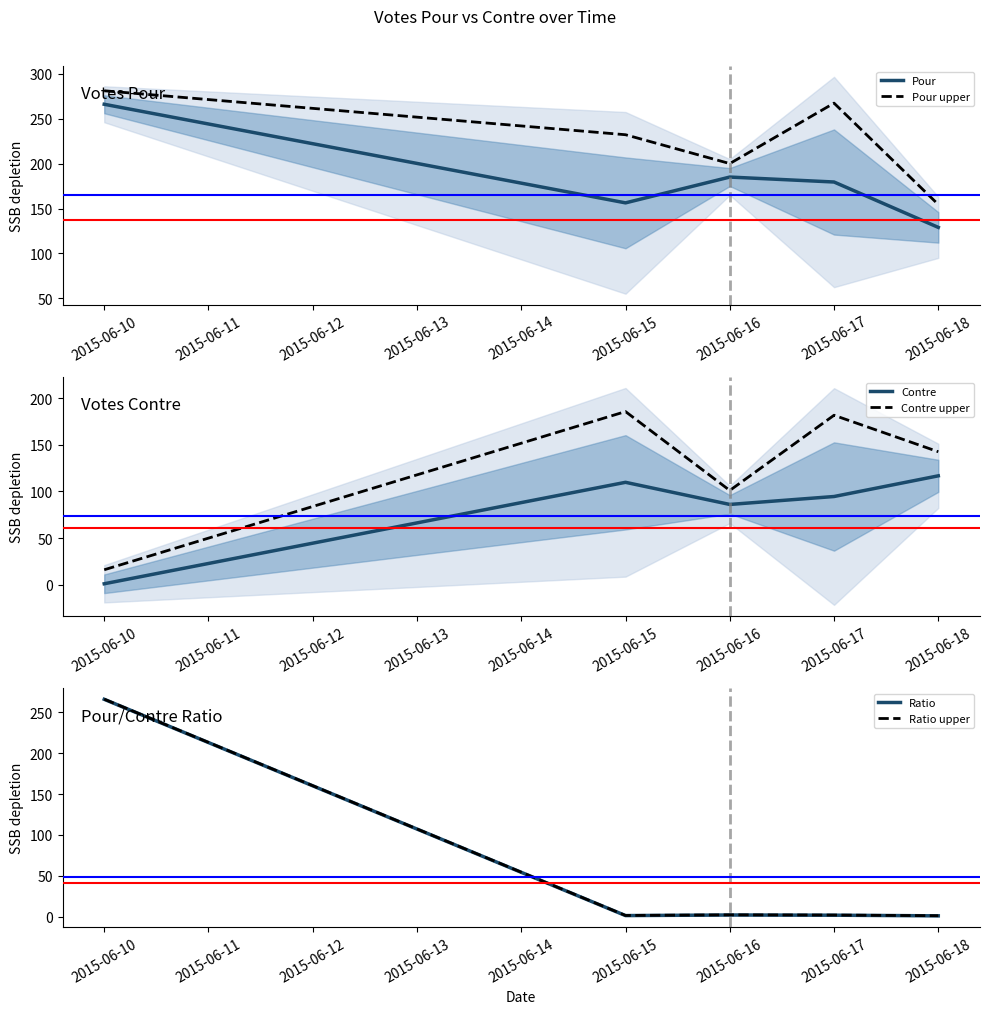

What is the sum of the Contre upper values at 2015-06-16 and 2015-06-15?

286.5